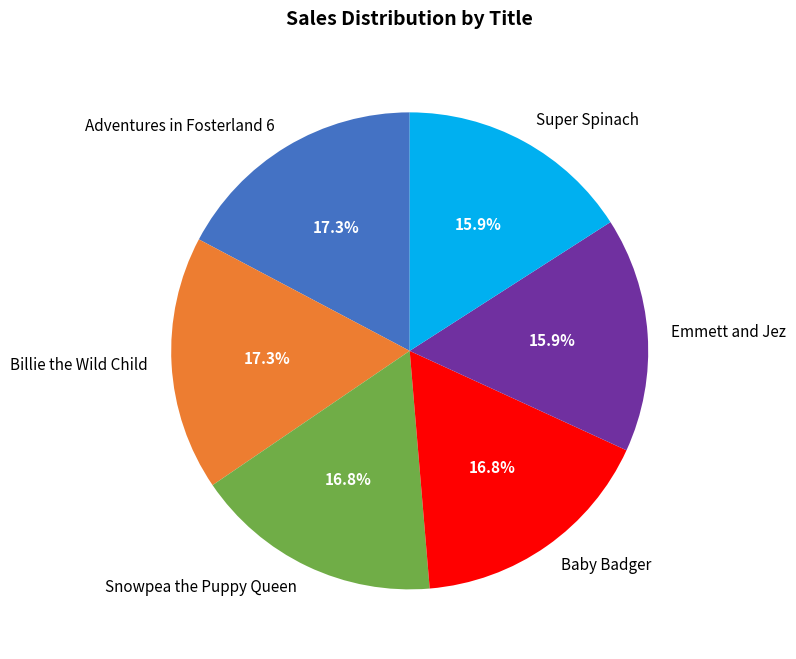

What is the ratio of the value at Snowpea the Puppy Queen to the value at Adventures in Fosterland 6?

1.0